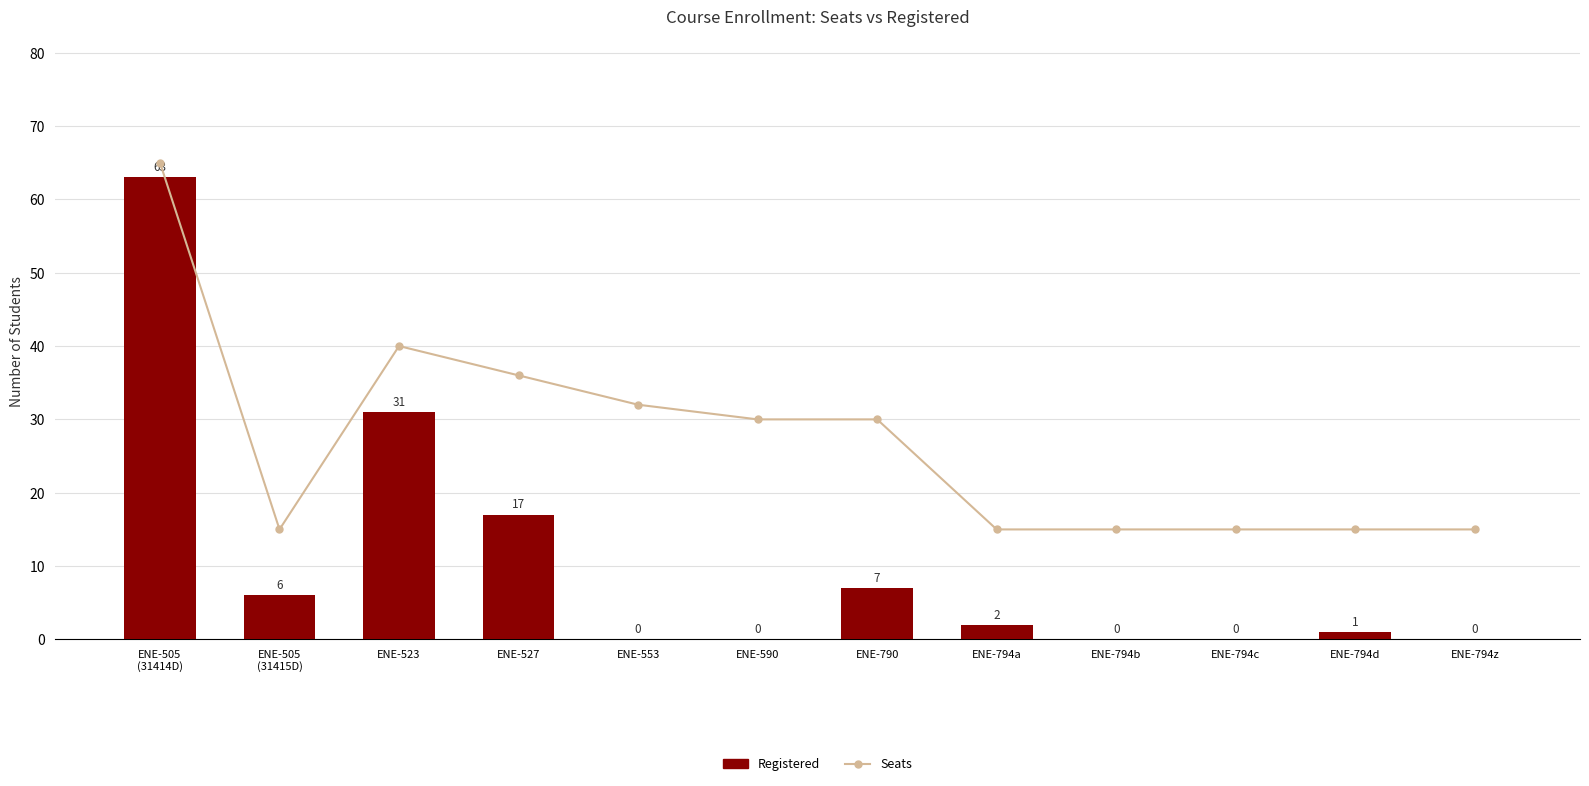

What position from the left is ENE-794d?

11